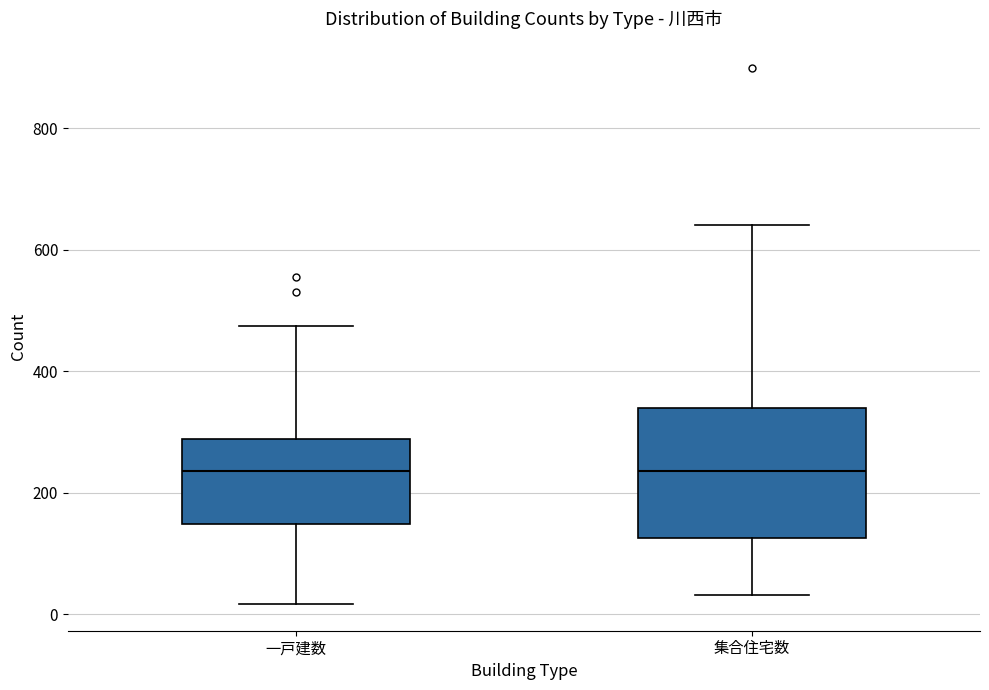

Comparing the boxes themselves (not the whiskers), which one is the tallest?

集合住宅数